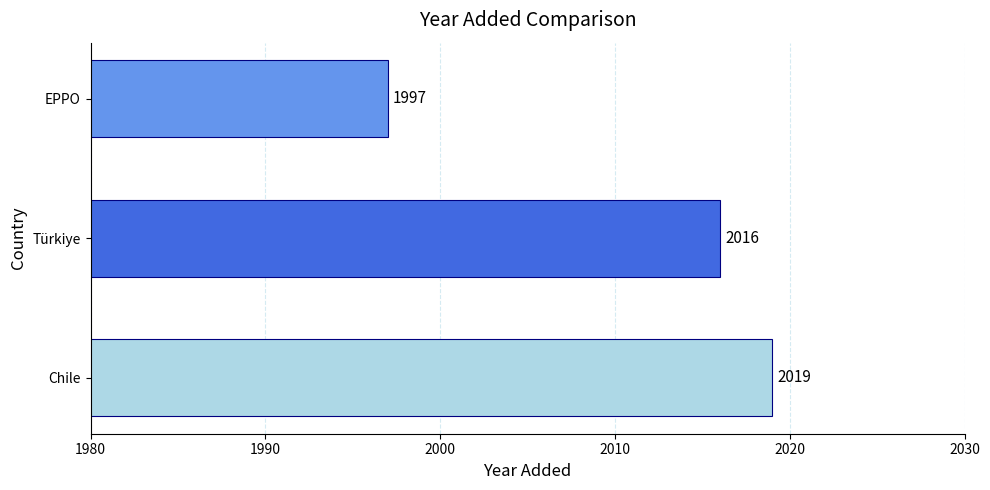

The value at Chile is 597. True or false?

False